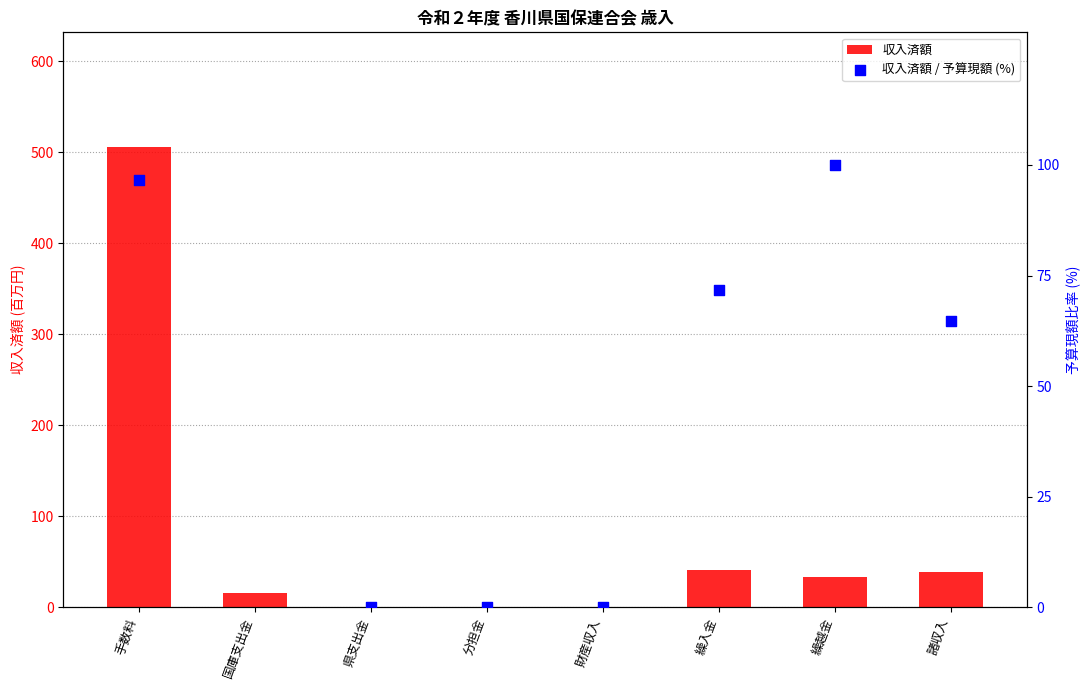

Which series reaches the minimum Y coordinate?

収入済額